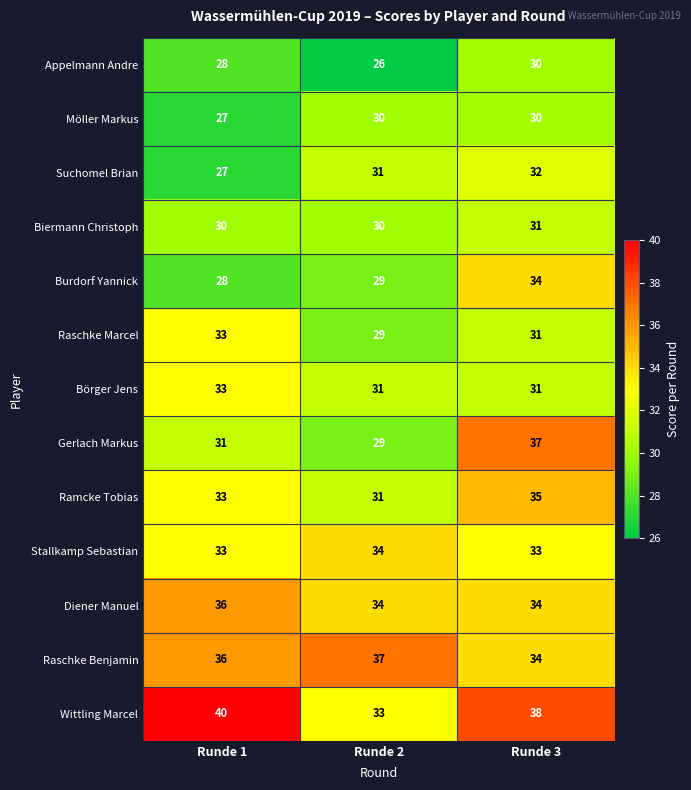

The Diener Manuel series shows 34 at Runde 3. True or false?

True